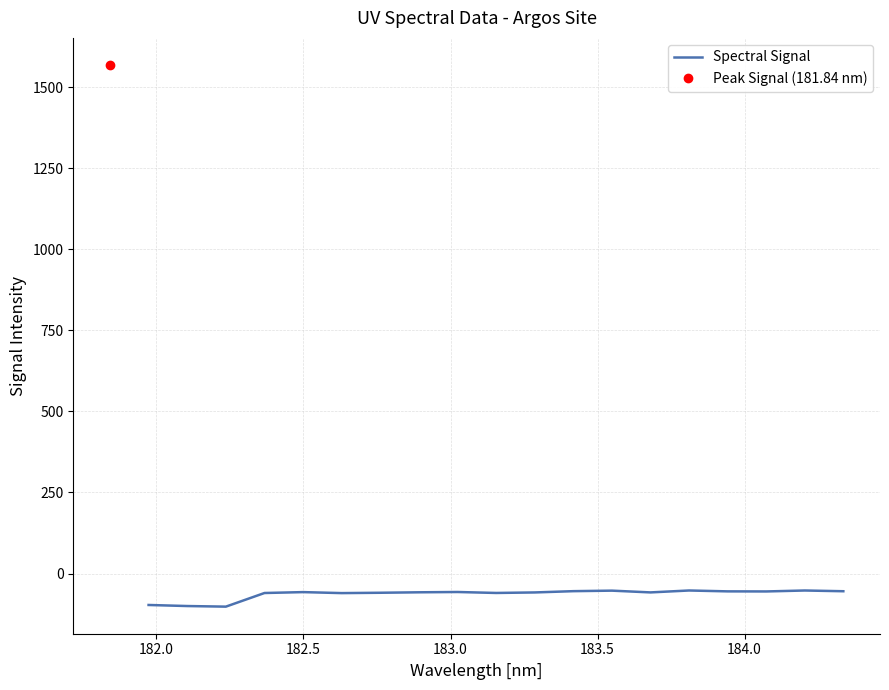

What is the minimum value for Spectral Signal?

-102.2